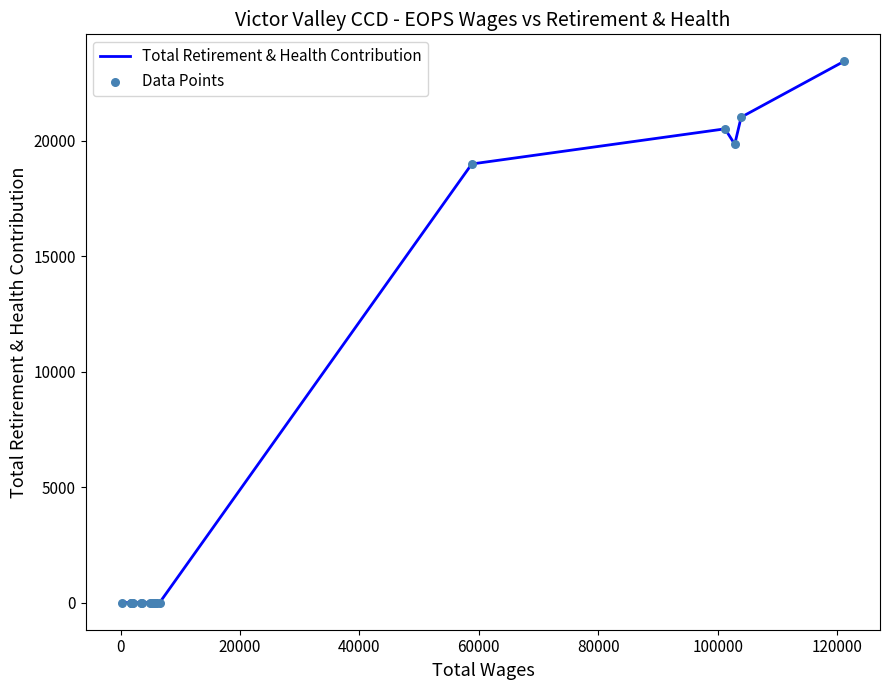

What is the maximum value shown in the chart?

23439